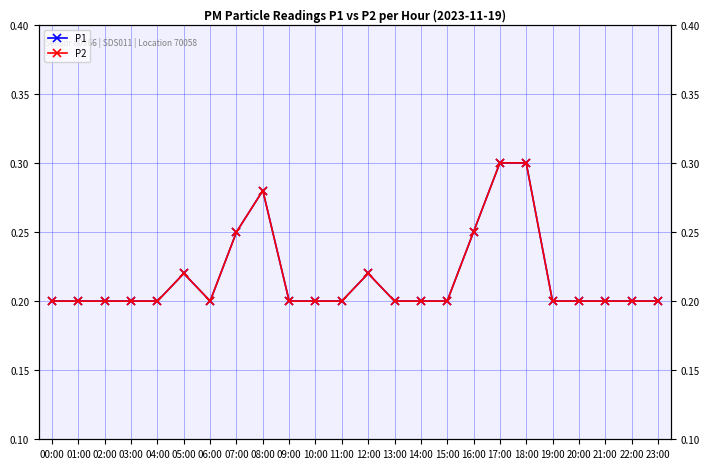

Which category has the highest value across all series?

17:00